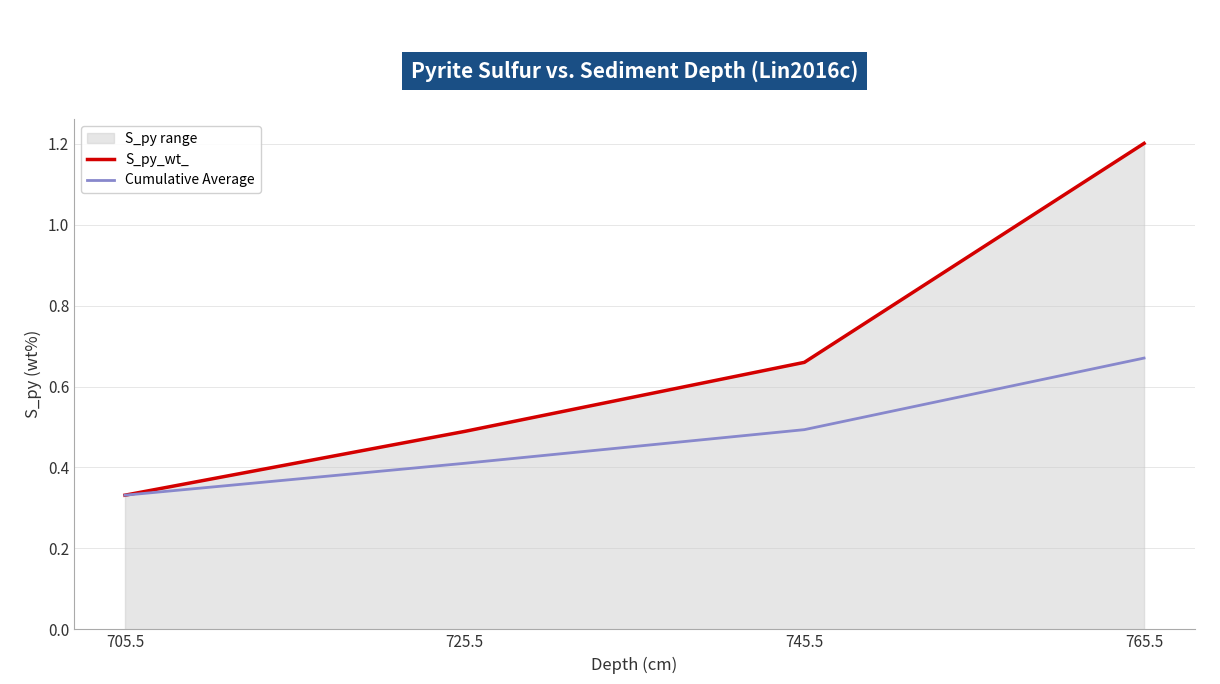

True or false: Cumulative Average has a value of 0.7 at 765.5.

True